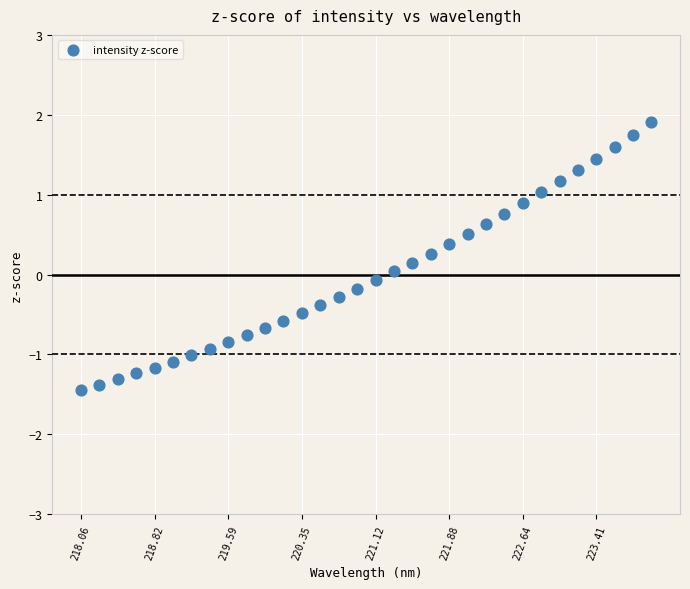

What is the range of X values (max minus min)?

5.9